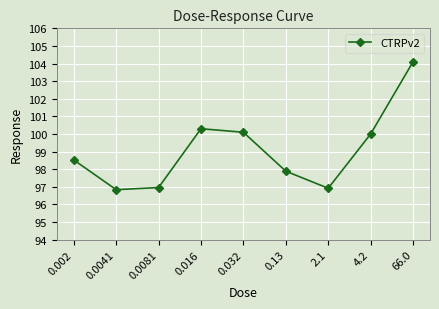

What is the smallest value displayed?

96.8